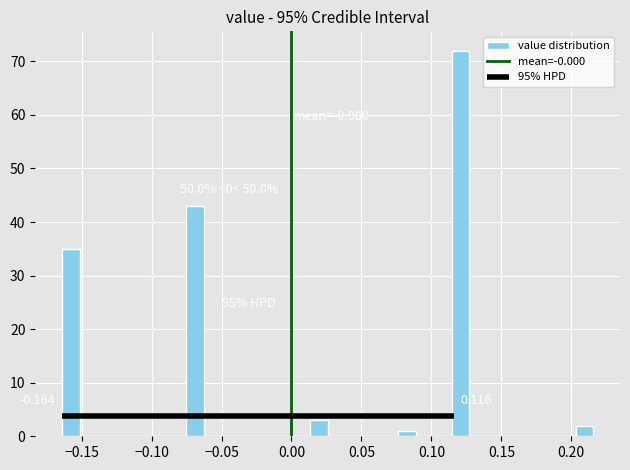

Read against the x-axis, roughly where is the centre of the tallest bar?

0.120